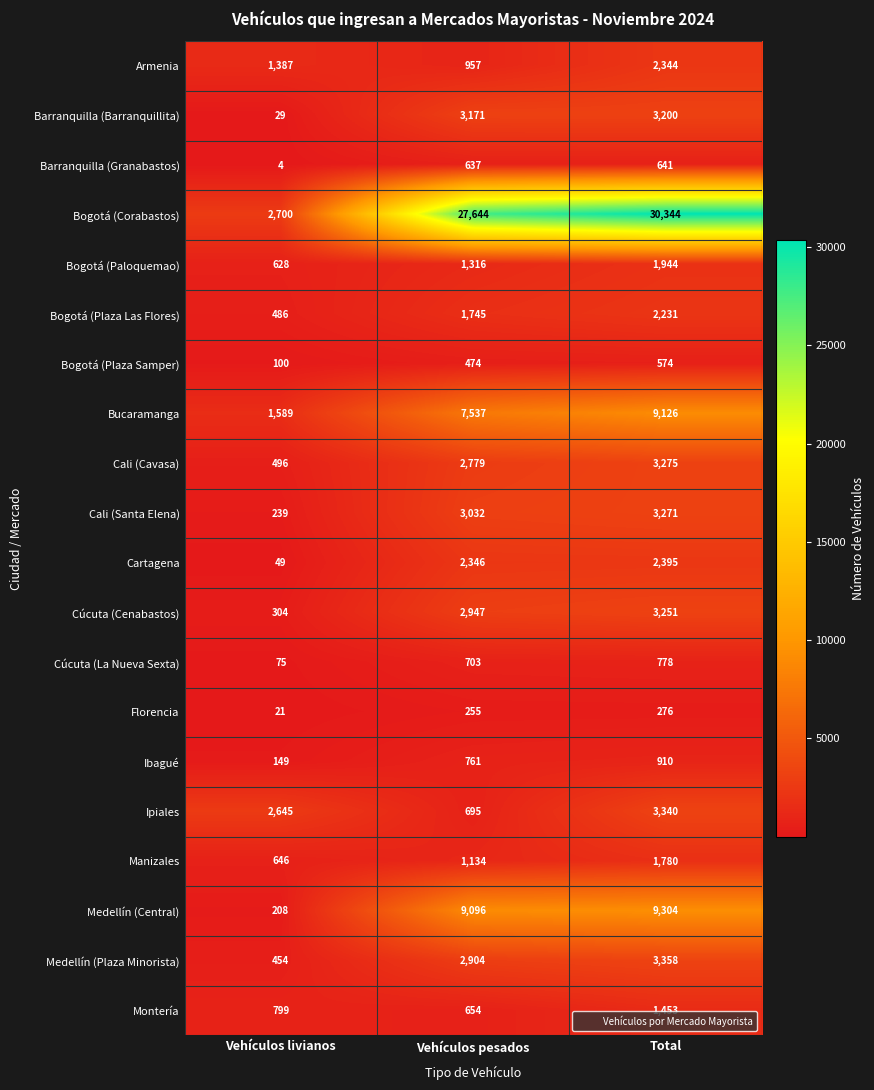

Which series has the widest spread of values?

Bogotá (Corabastos)